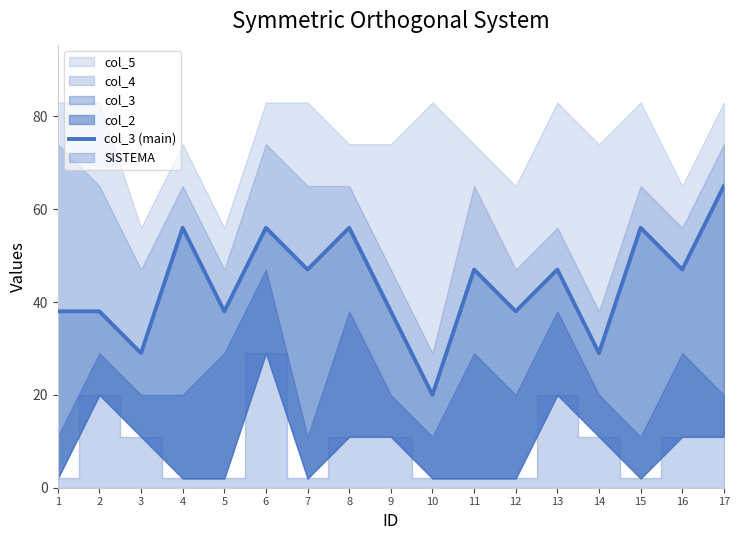

What is the value of the 8th point from the left?

56